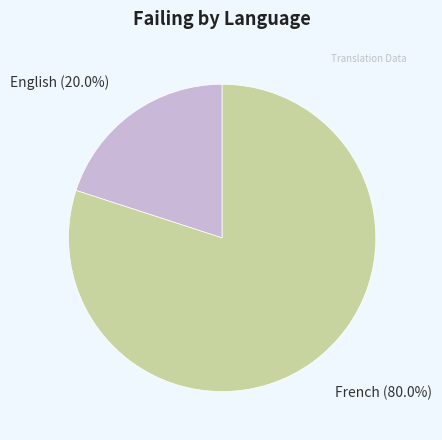

To the nearest percent, what is the combined percentage of English and French?

100%